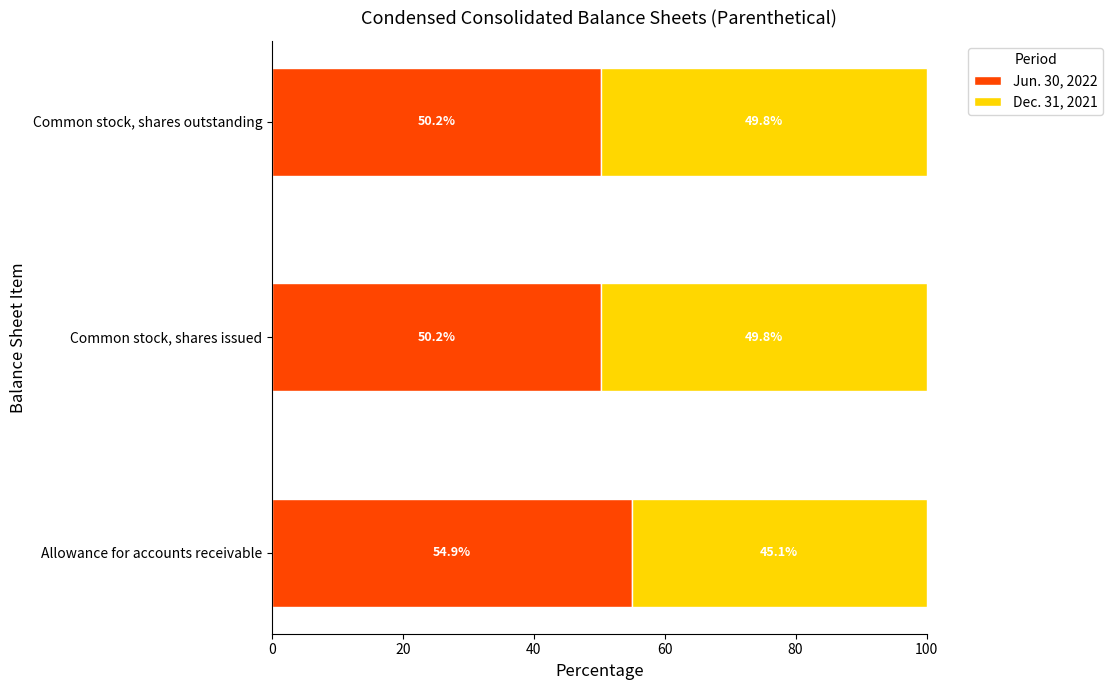

Which category has the highest value in the Jun. 30, 2022 series?

Allowance for accounts receivable